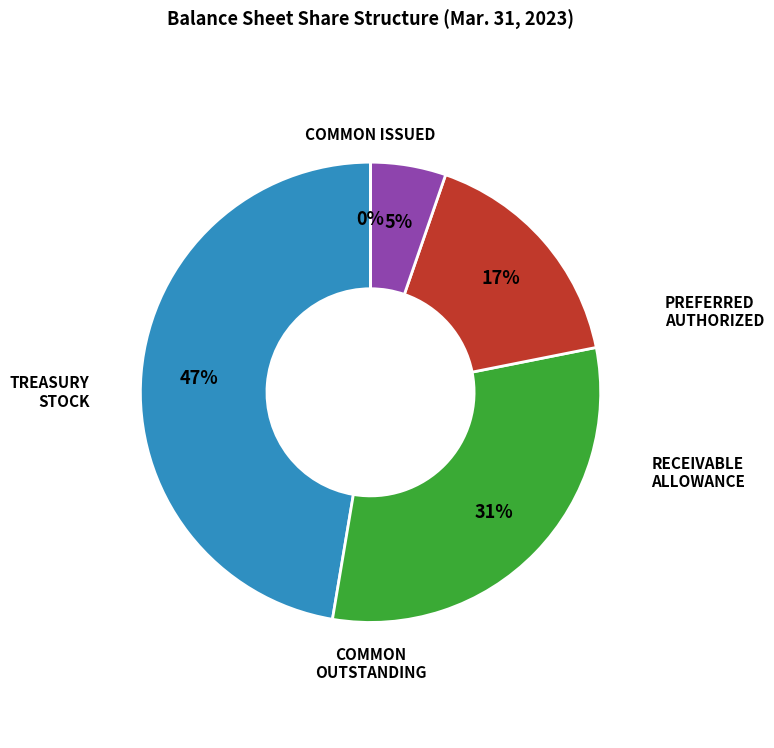

Does any single category account for the majority?

No